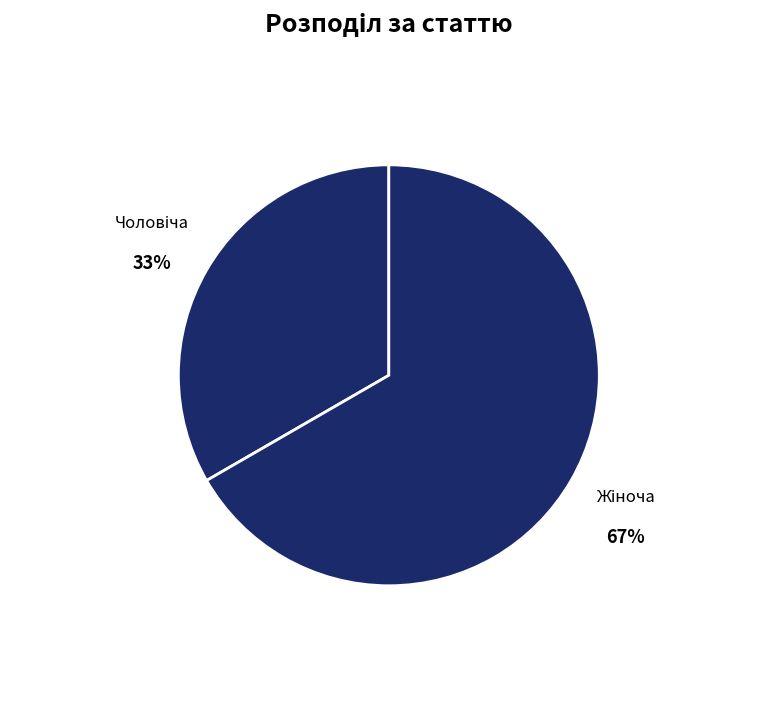

How many slices are in this pie chart?

2